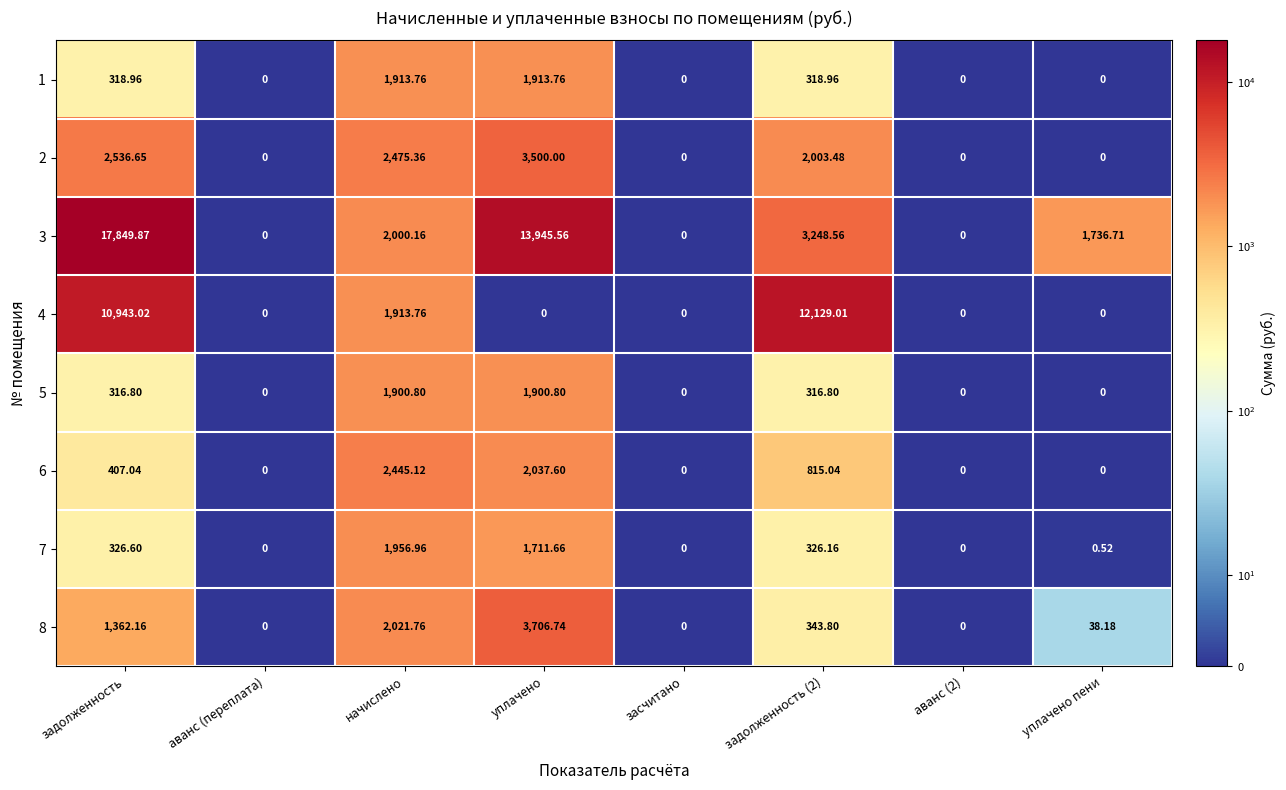

Rank the series by their maximum value, from highest to lowest.

3, 4, 8, 2, 6, 7, 1, 5